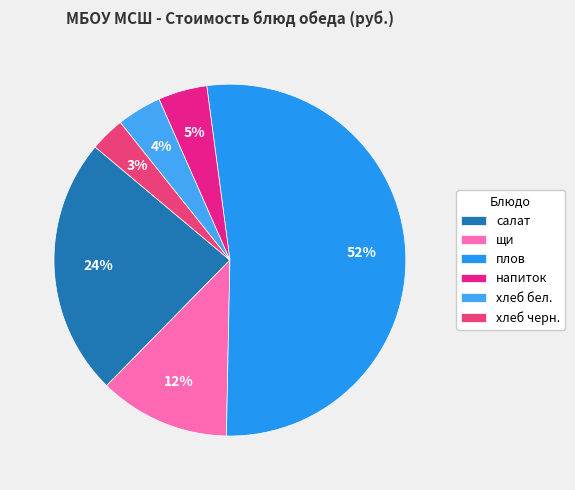

How many segments does this pie chart have?

6